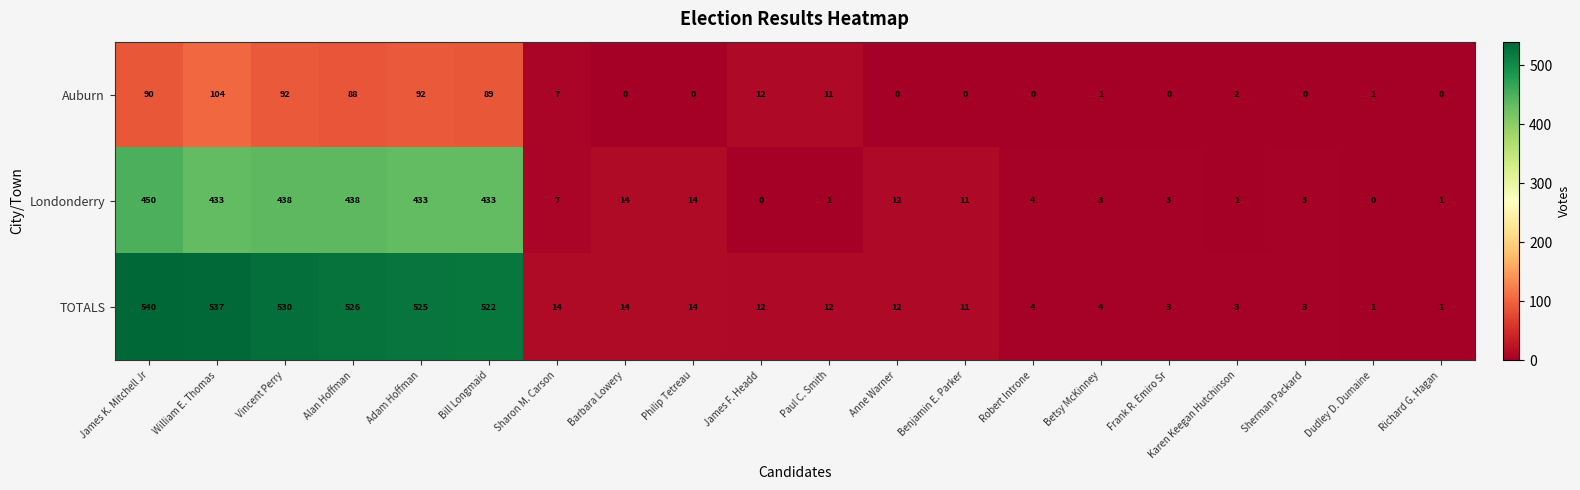

At which label does Auburn first exceed 2?

James K. Mitchell Jr